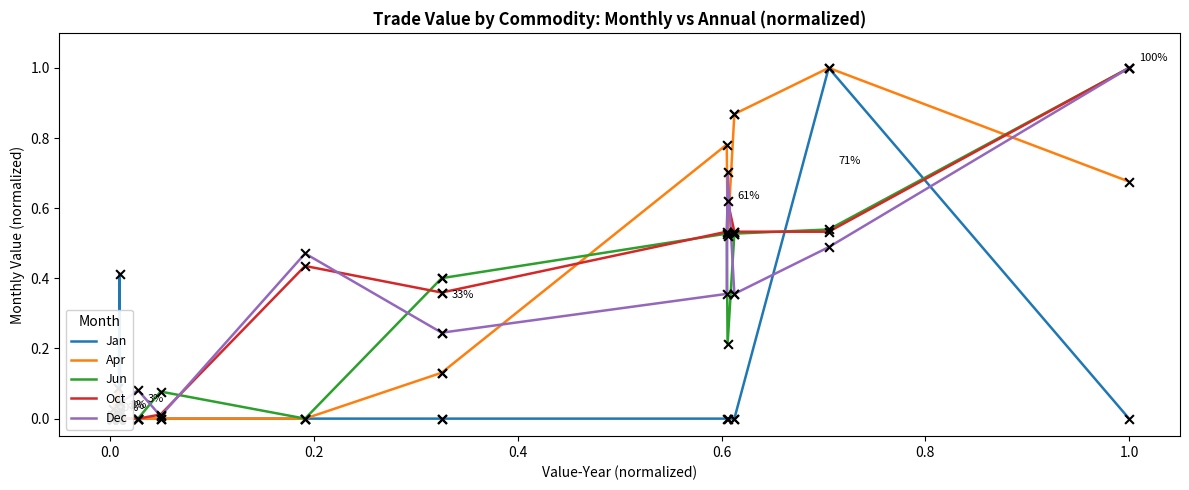

Which series has the largest Y range (max minus min)?

Jan